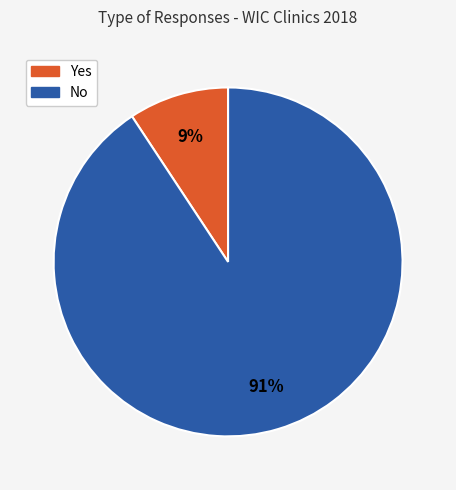

To the nearest percent, what is the average slice percentage?

50%